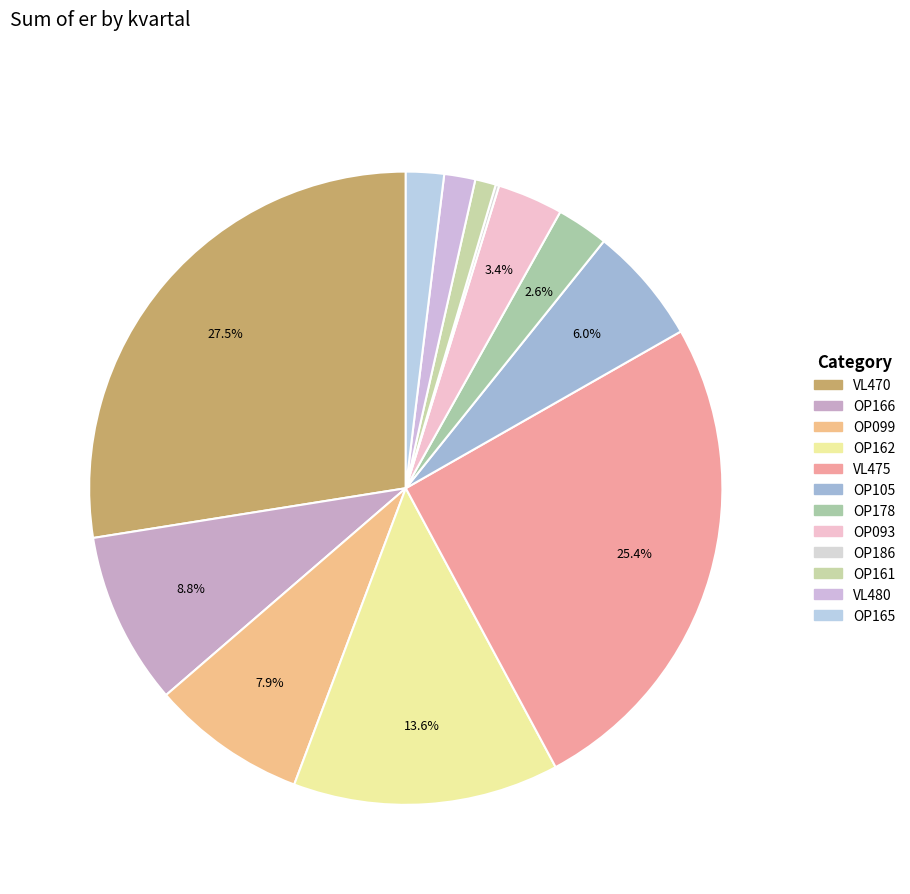

Count the number of slices in the pie.

12